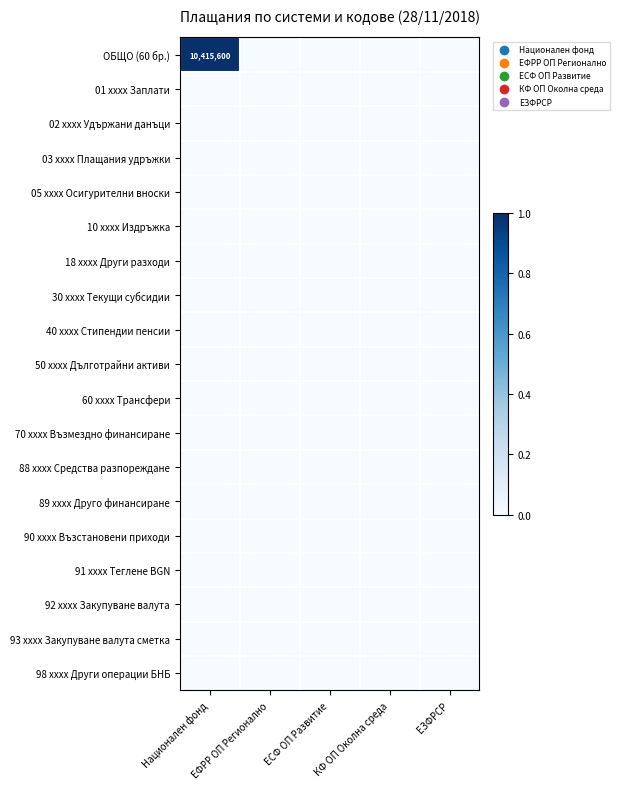

Which category has the highest value in the 18 xxxx Други разходи series?

Национален фонд